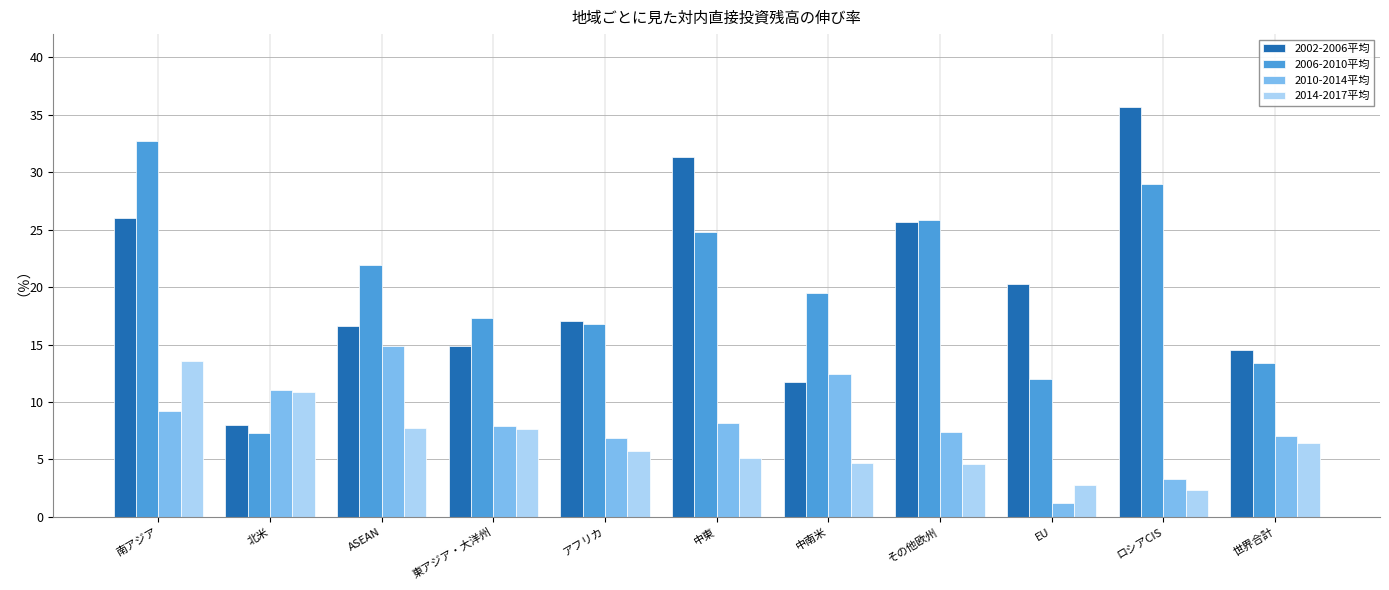

What is the maximum value shown in the chart?

35.7